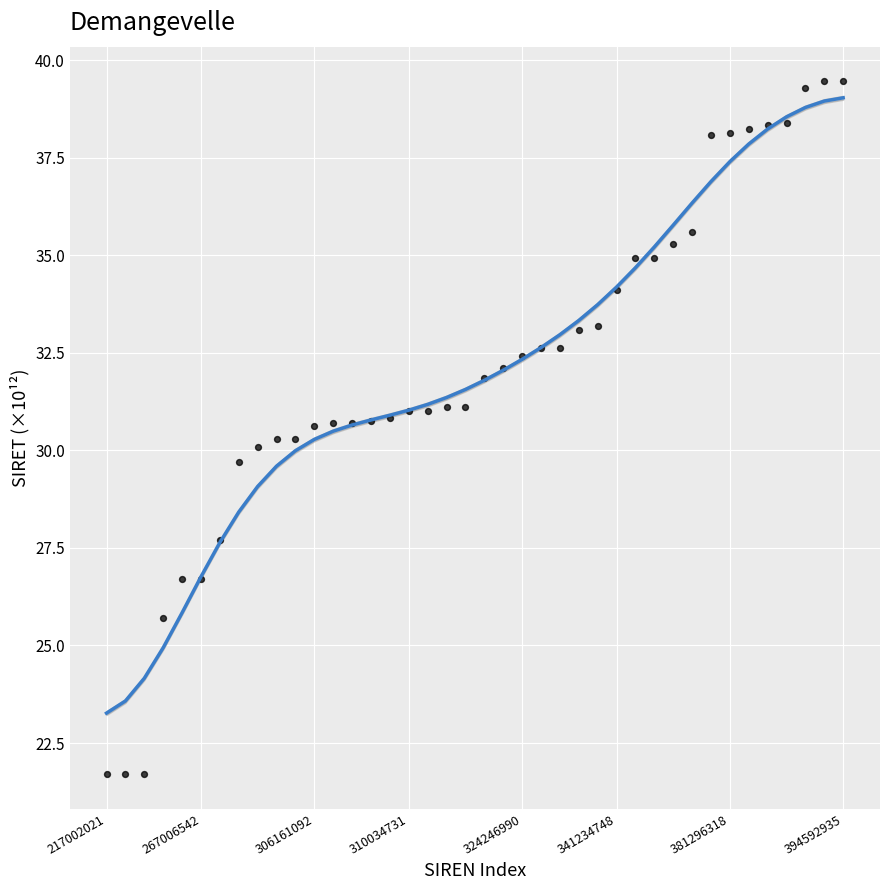

What is the range of Y values (max minus min)?

17.8